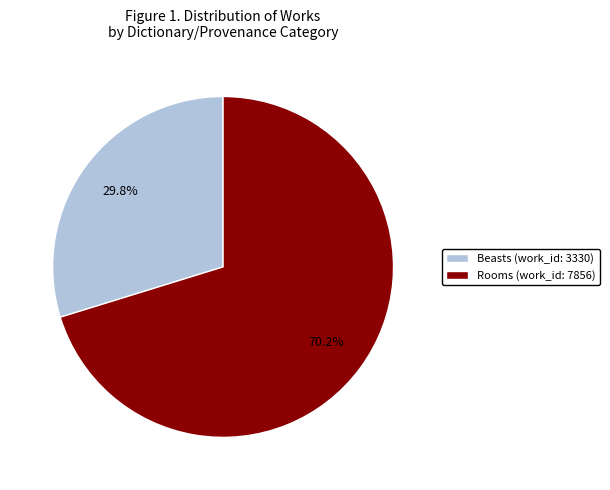

What percentage is the Rooms (work_id: 7856) slice, to the nearest percent?

70%